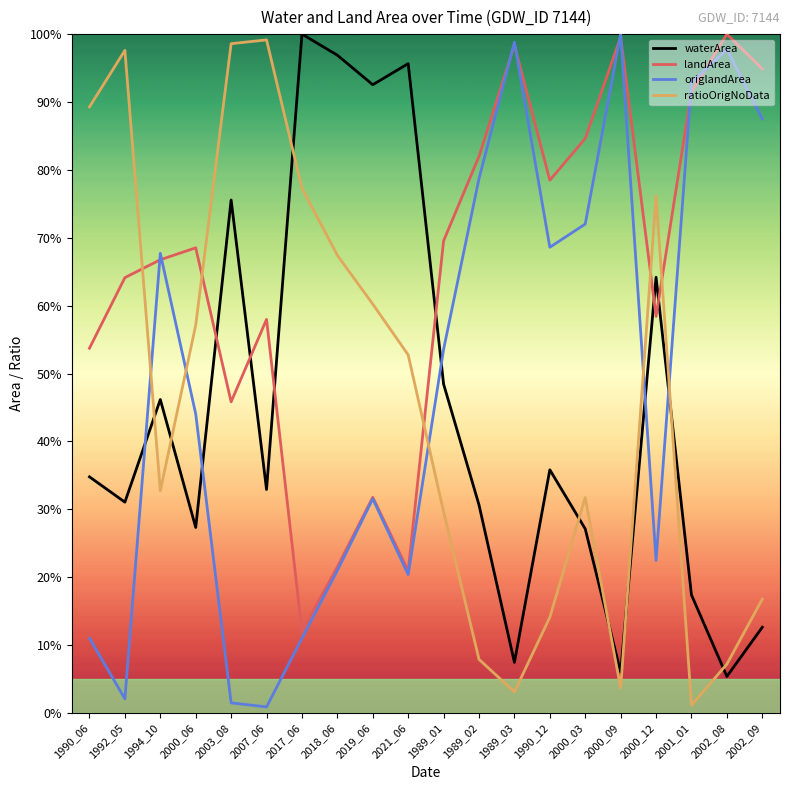

Is the value of landArea at 1989_01 greater than the value of origlandArea at 2000_09?

No